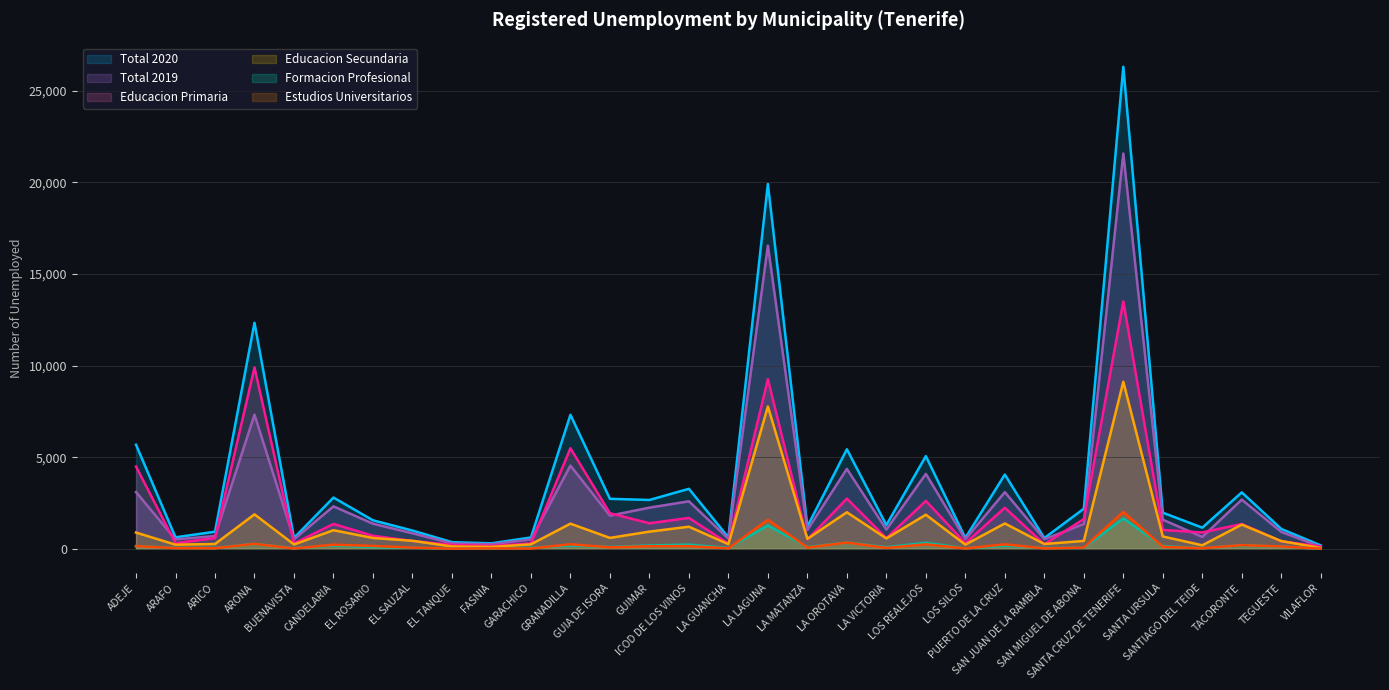

What is the sum of the Estudios Universitarios values at LA MATANZA and ARICO?

105